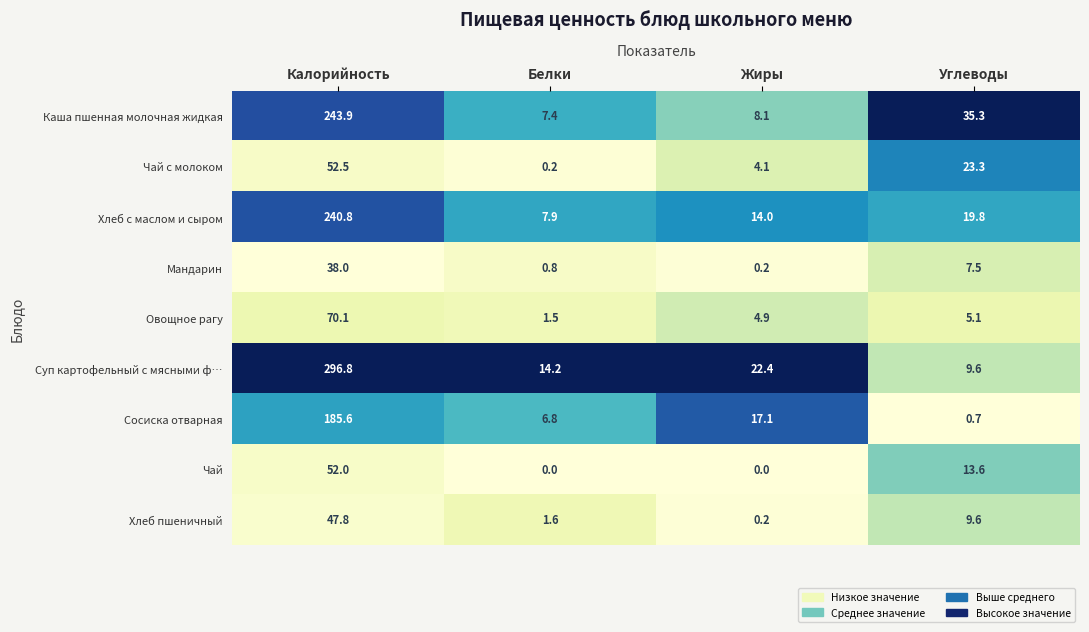

True or false: Чай has a value of 20.8 at Калорийность.

False